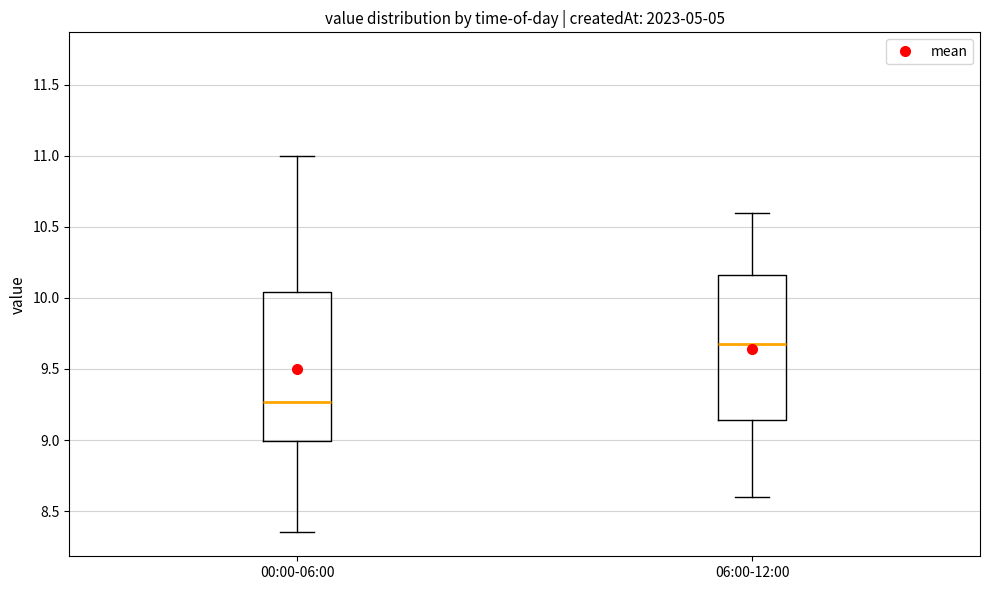

Reading left to right, read every box against the y-axis: the position of its median line, the range the box covers, and the ends of its whiskers. The values are not printed on the chart, so give them approximately, as read against the axis.

00:00-06:00: median 9.25, box 9.00 to 10.05, whiskers 8.35 to 11.00
06:00-12:00: median 9.70, box 9.15 to 10.15, whiskers 8.60 to 10.60